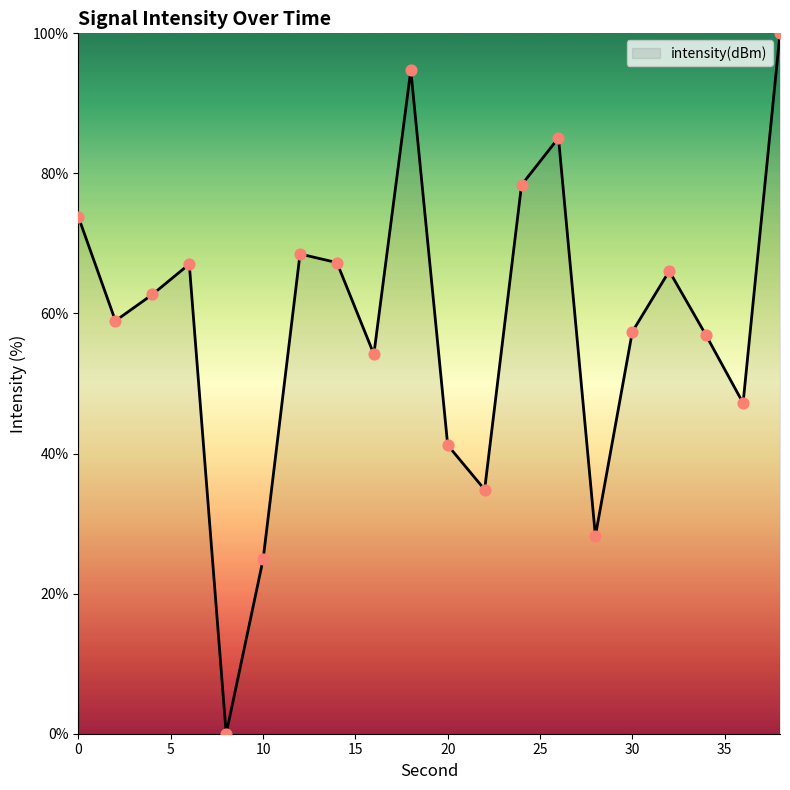

What is the difference between the maximum and minimum values?

100.0